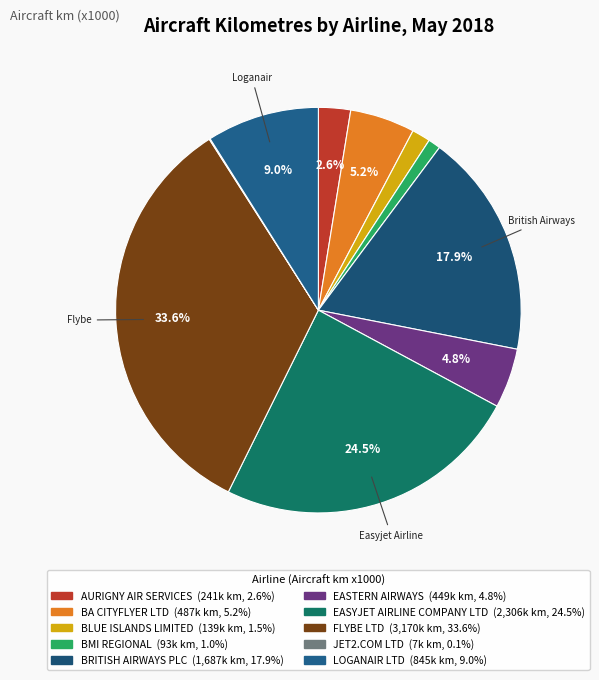

How many segments does this pie chart have?

10